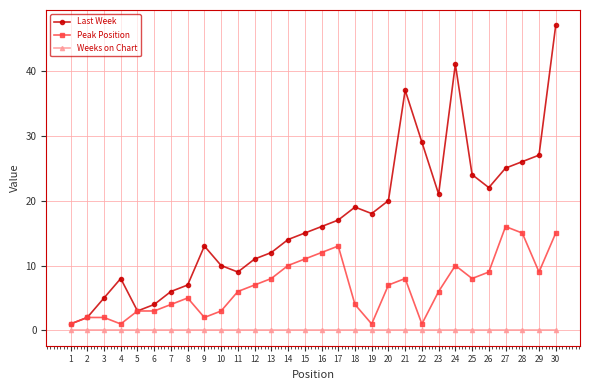

True or false: Weeks on Chart and Last Week cross at least once.

False